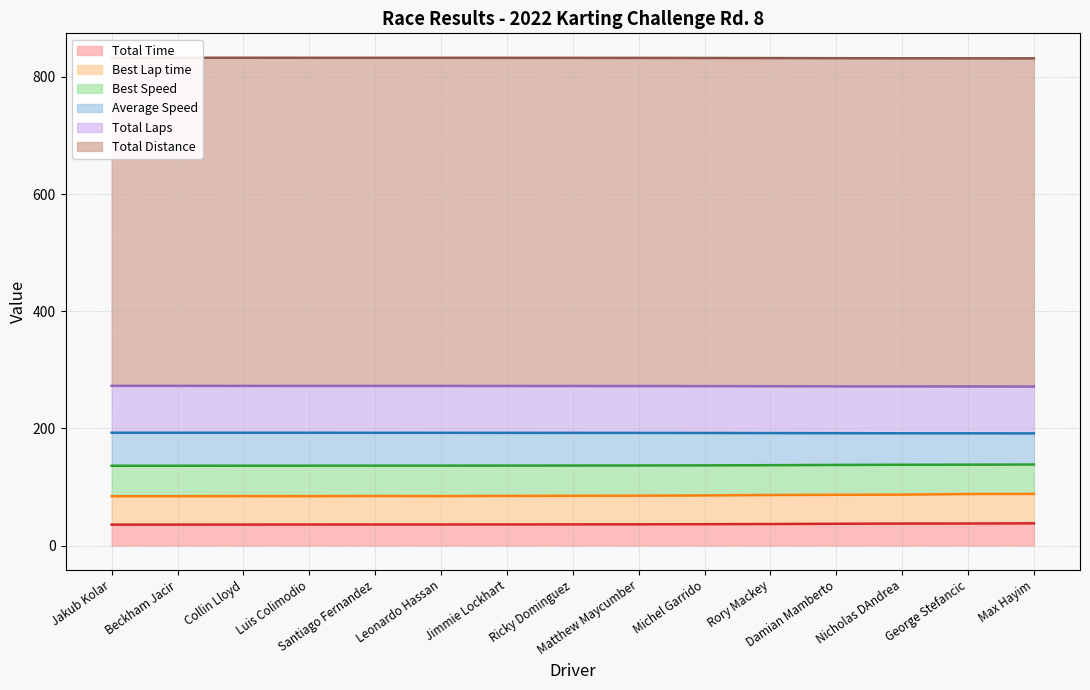

What is the highest value of the Total Time series?

37.9